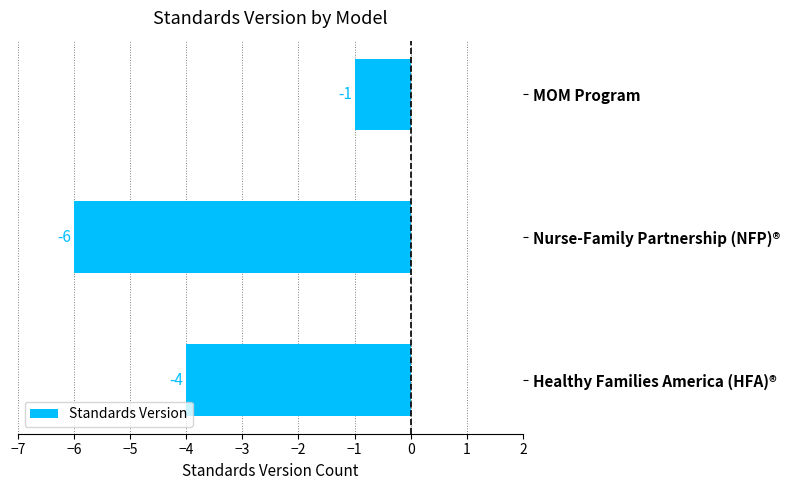

List the labels in order of value, smallest first.

Nurse-Family Partnership (NFP)®, Healthy Families America (HFA)®, MOM Program